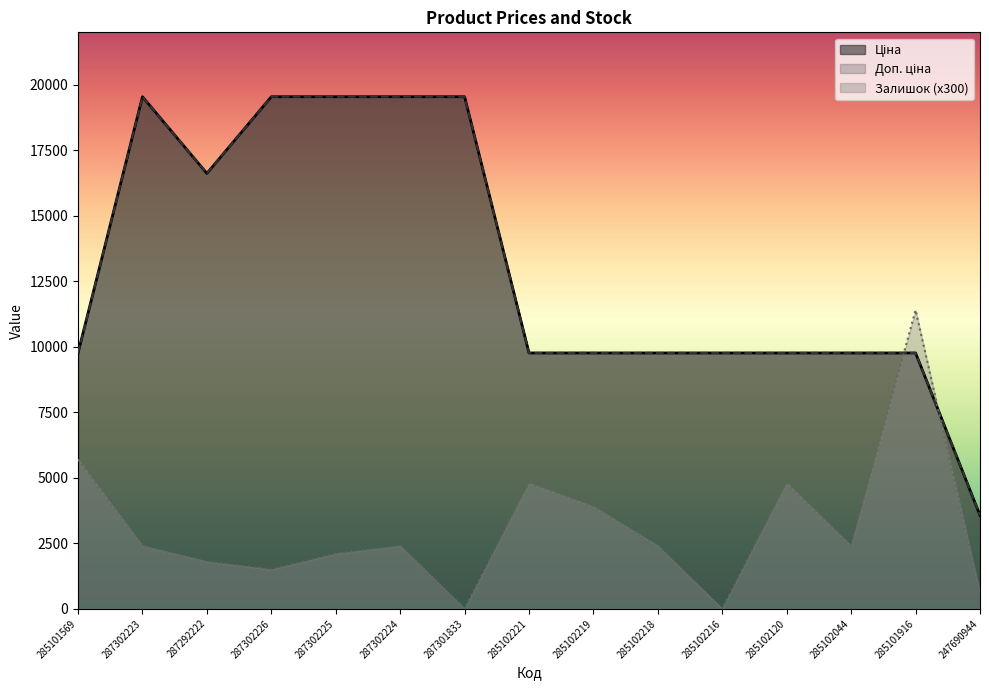

How many intersections are there between Залишок and Ціна?

2